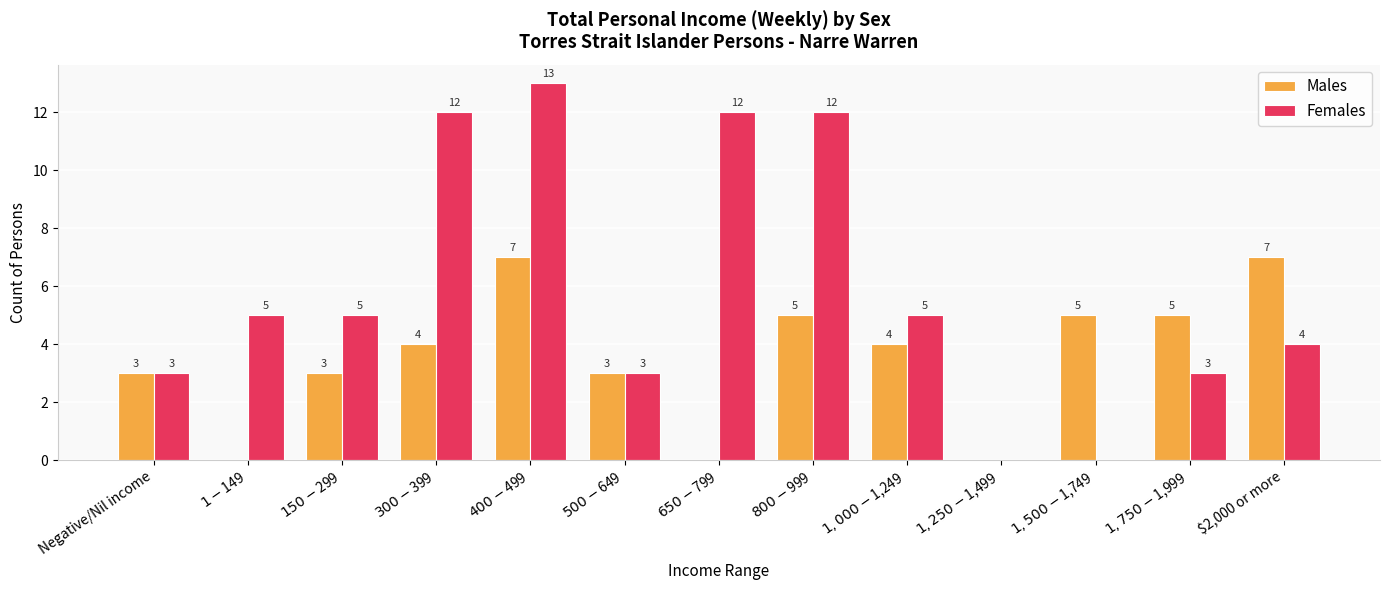

The Females series shows 18 at $300-$399. True or false?

False